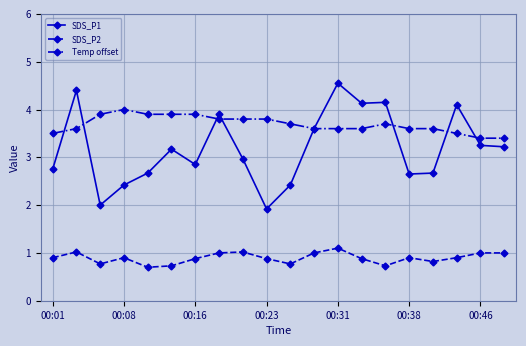

True or false: Temp offset and SDS_P2 intersect in this chart.

False